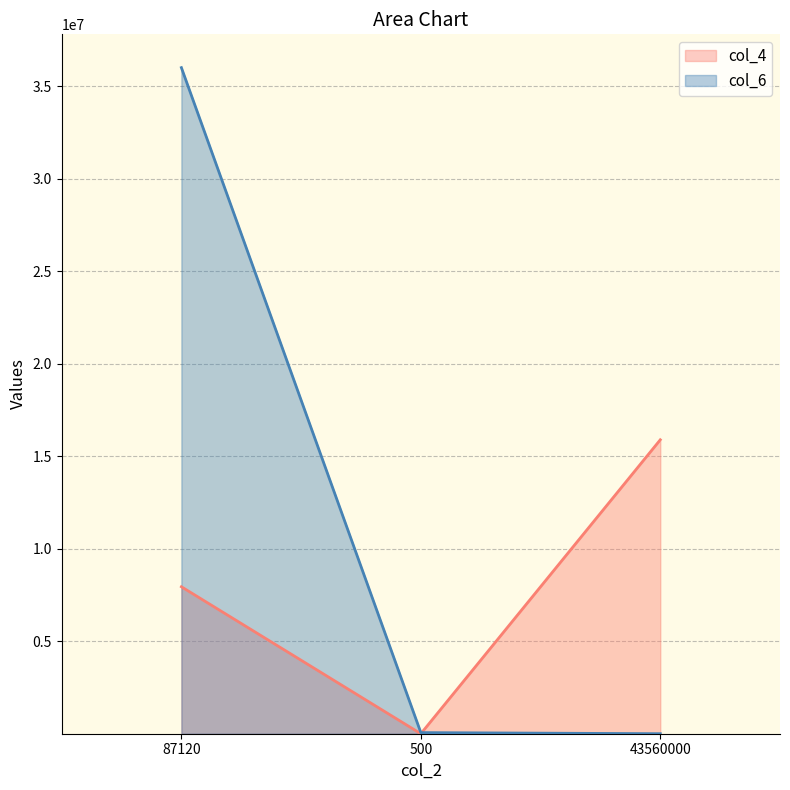

What is the label of the 1st point from the right?

43560000